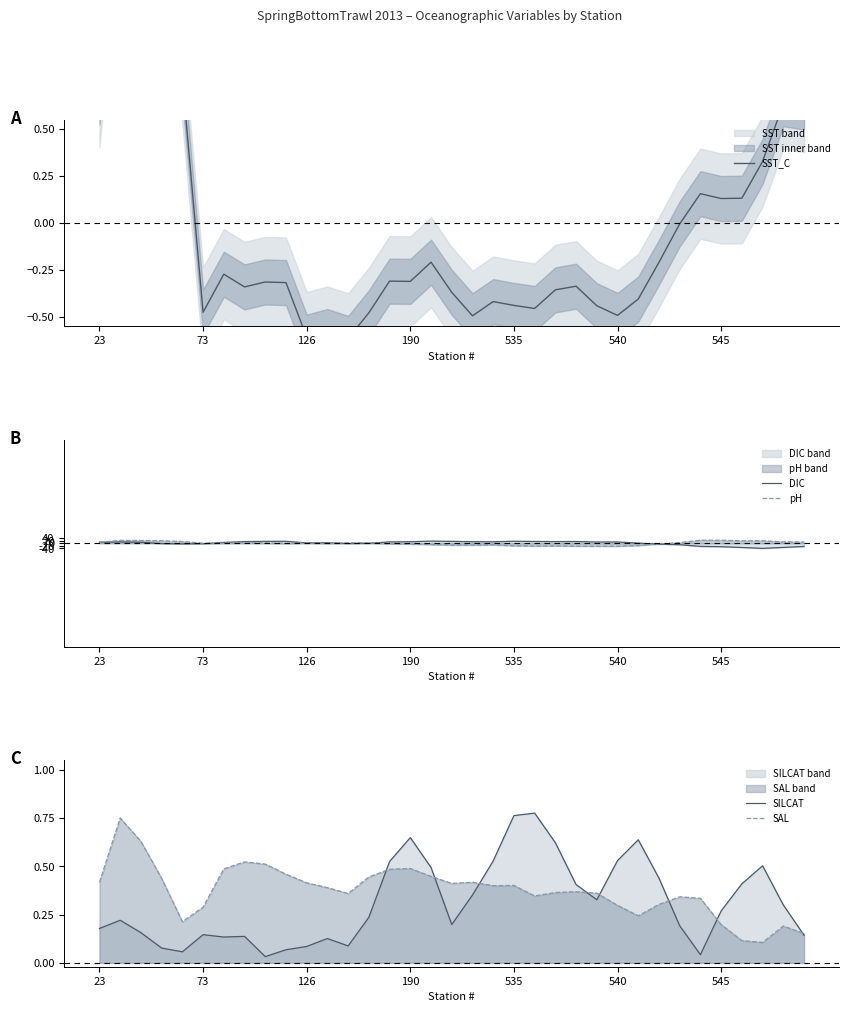

At which label does SST_C reach its minimum?

12